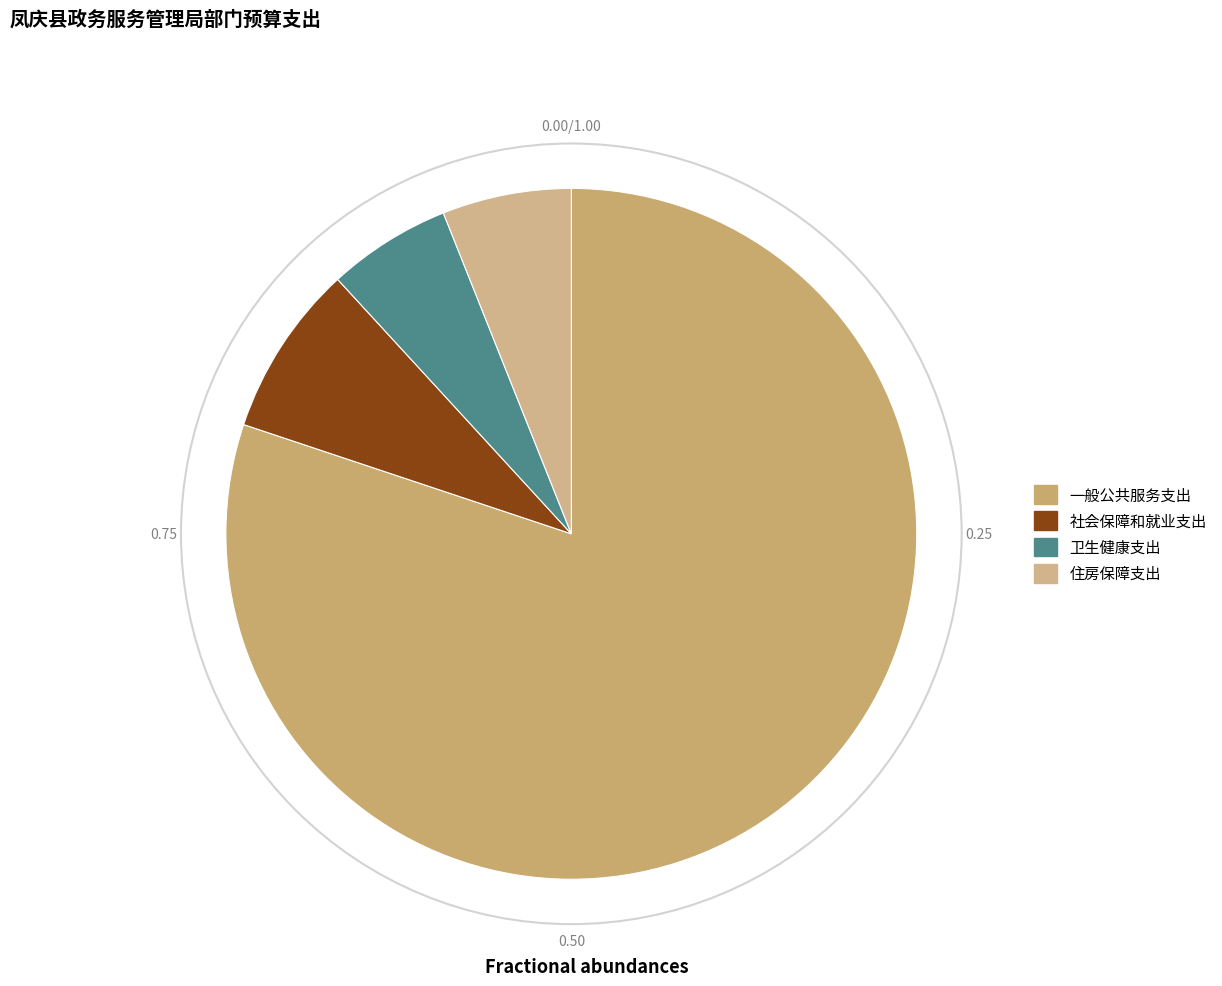

Approximately how many times larger is the value at 住房保障支出 compared to 一般公共服务支出?

0.1